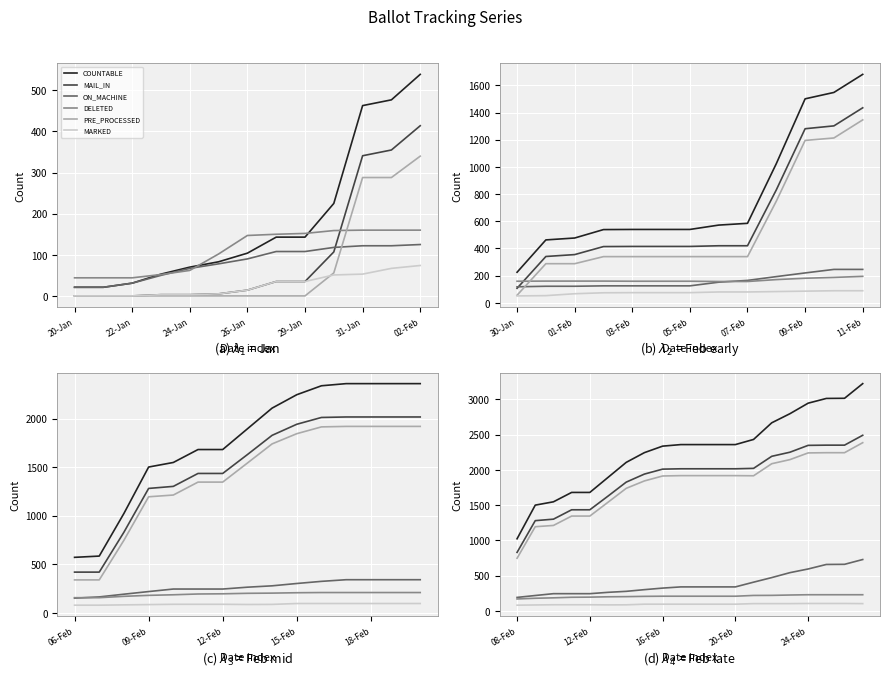

True or false: ON_MACHINE has more than 0 points higher than both neighbors.

False